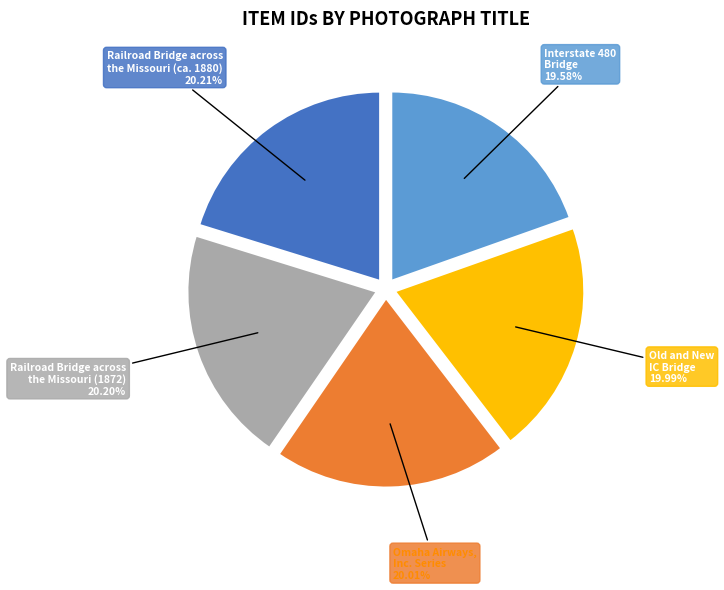

Does any single category account for the majority?

No